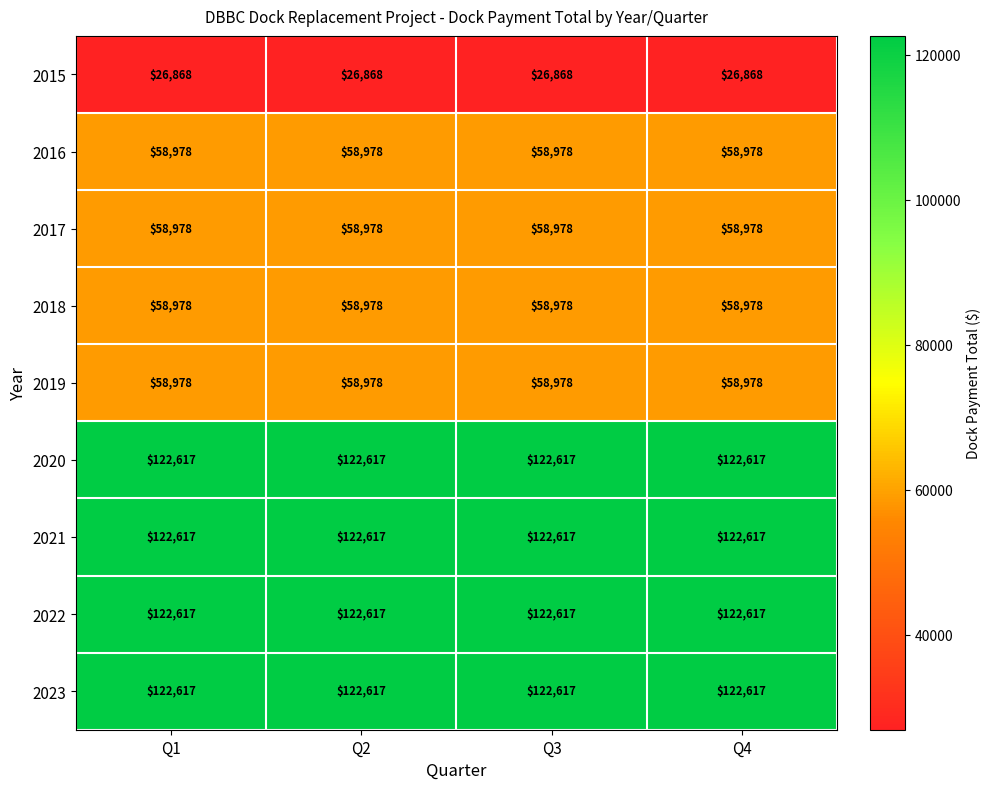

How many data points does each series have?

4